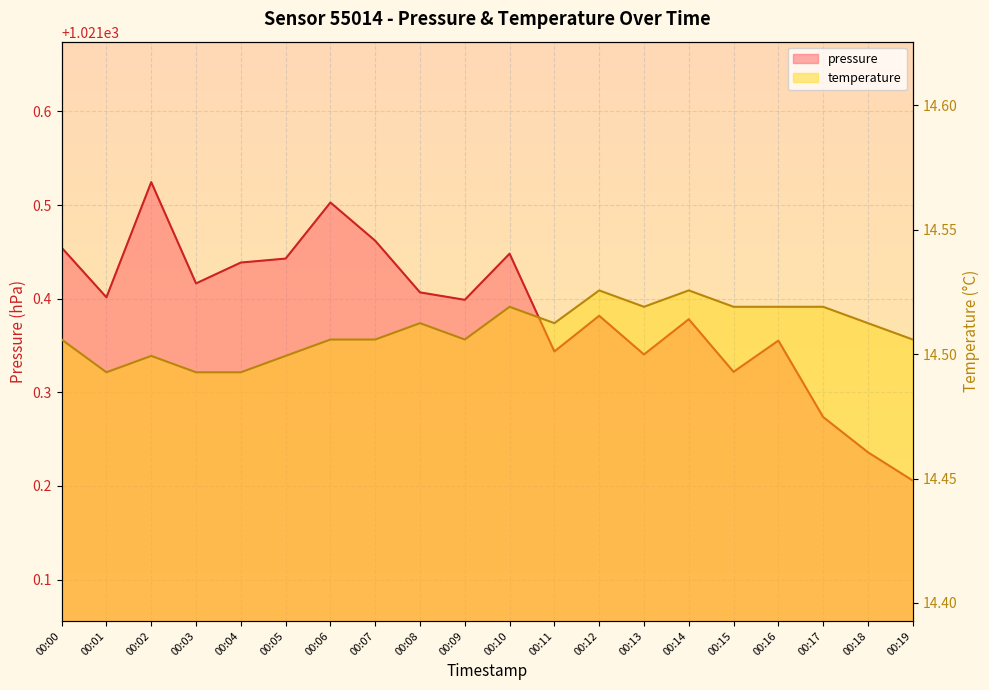

The value of pressure at 00:17 is 689.6. True or false?

False